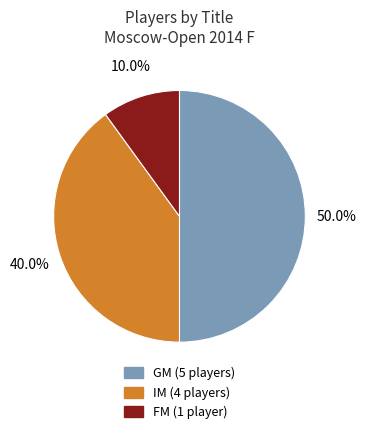

What is the ratio of the value at IM to the value at GM?

0.8